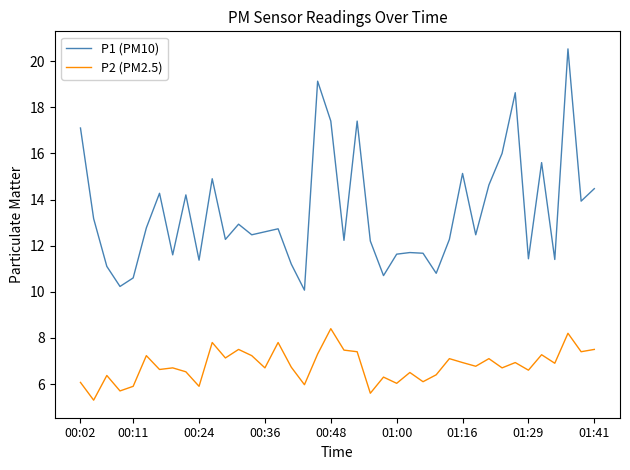

Which series has the largest total across all categories?

P1 (PM10)